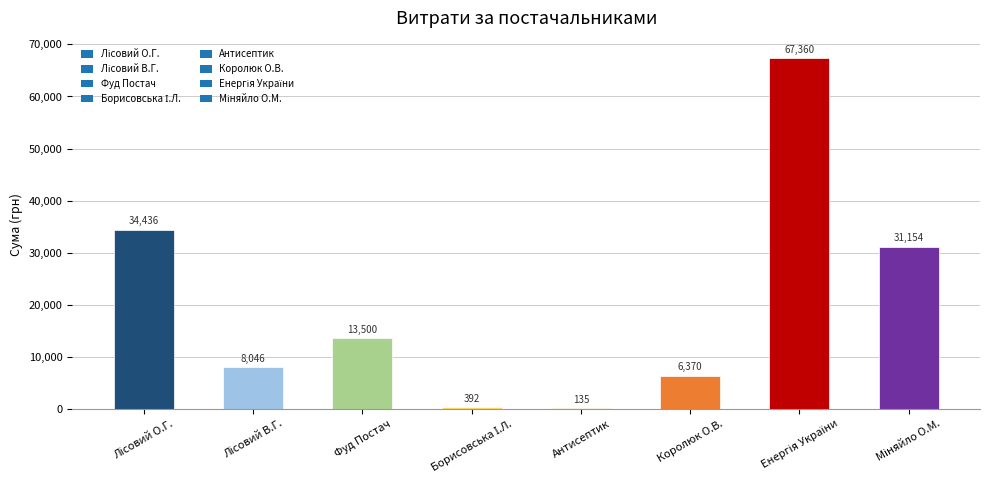

What is the greatest value displayed?

67359.6